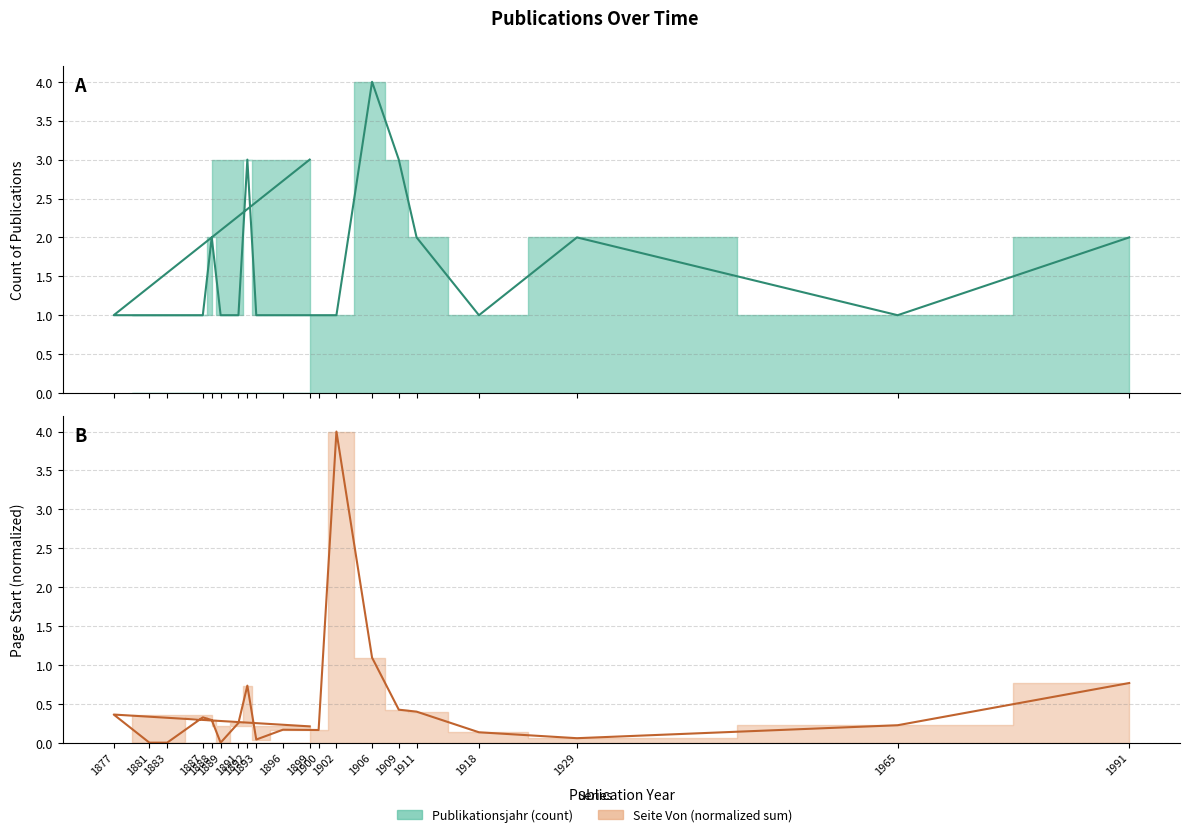

At which label is Publikationsjahr closest to 2?

1888